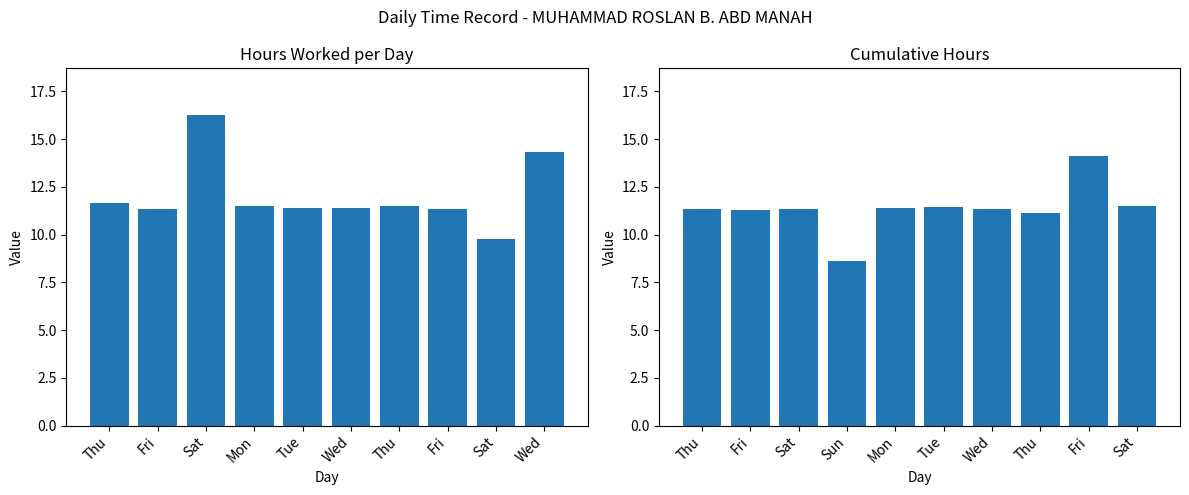

The Hours Worked (Days 1-10) series shows 11.4 at Fri. True or false?

True